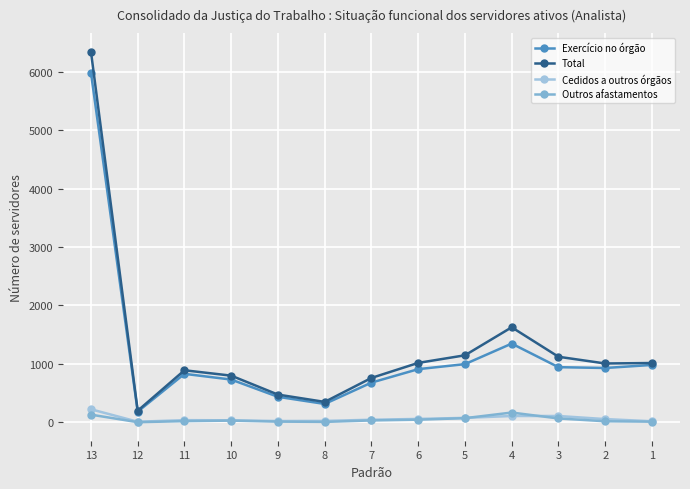

What is the total value across all series at 10?

1600